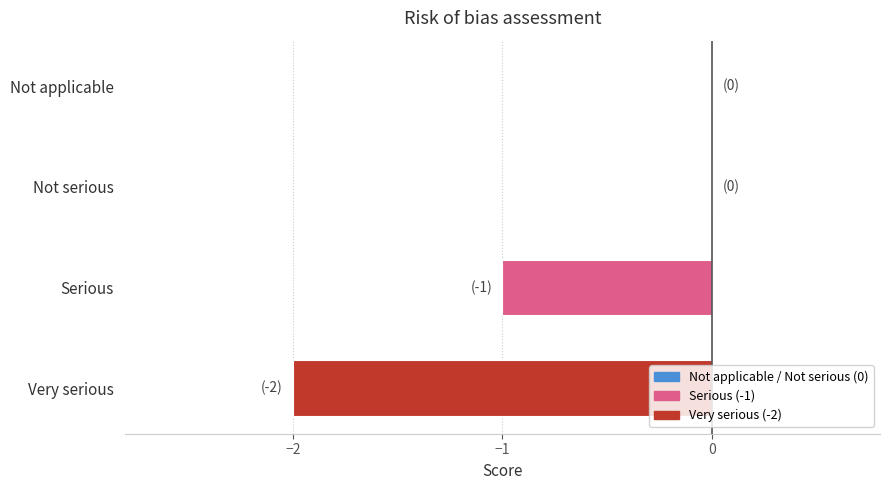

Reading top to bottom, list all the values displayed in this chart.

Not applicable=0	Not serious=0	Serious=-1	Very serious=-2